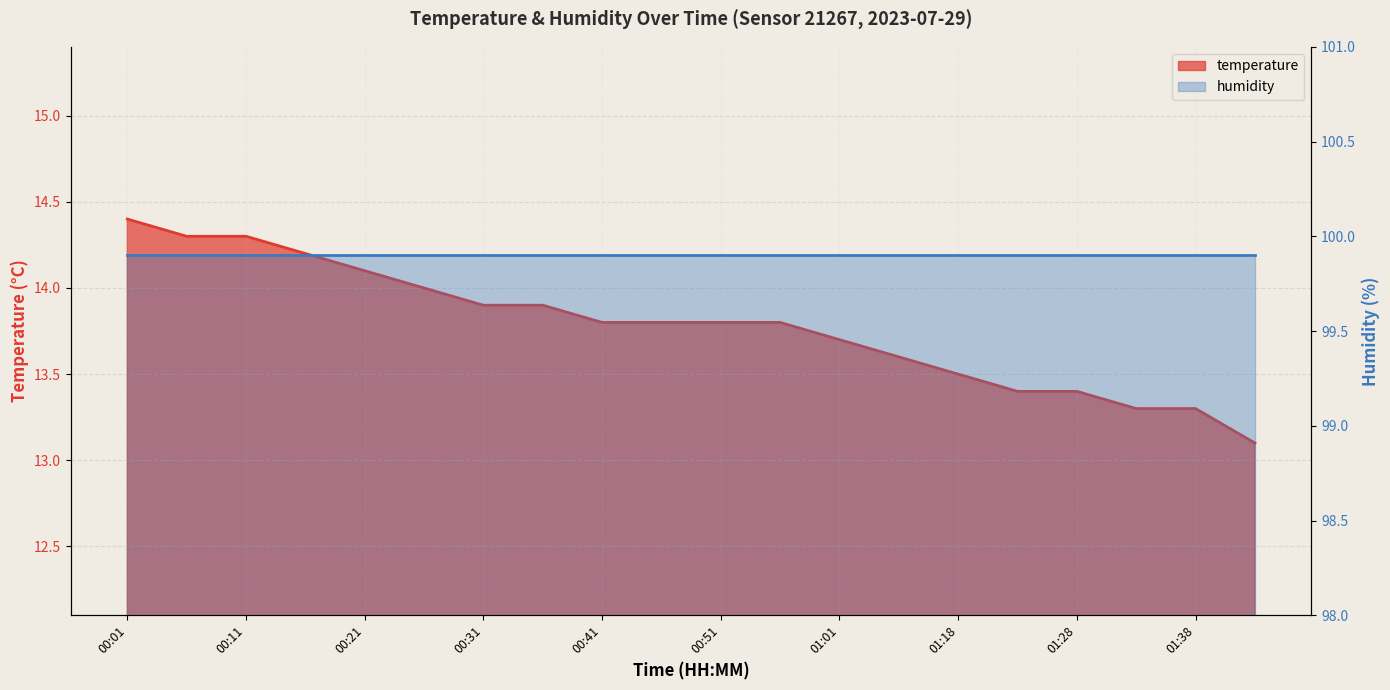

Is it true that the value at 01:01 is 6.6?

False